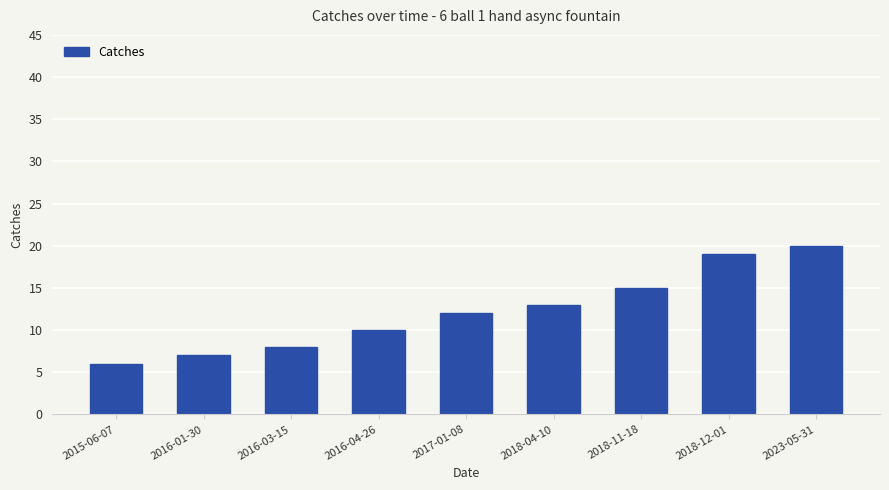

What is the average value?

12